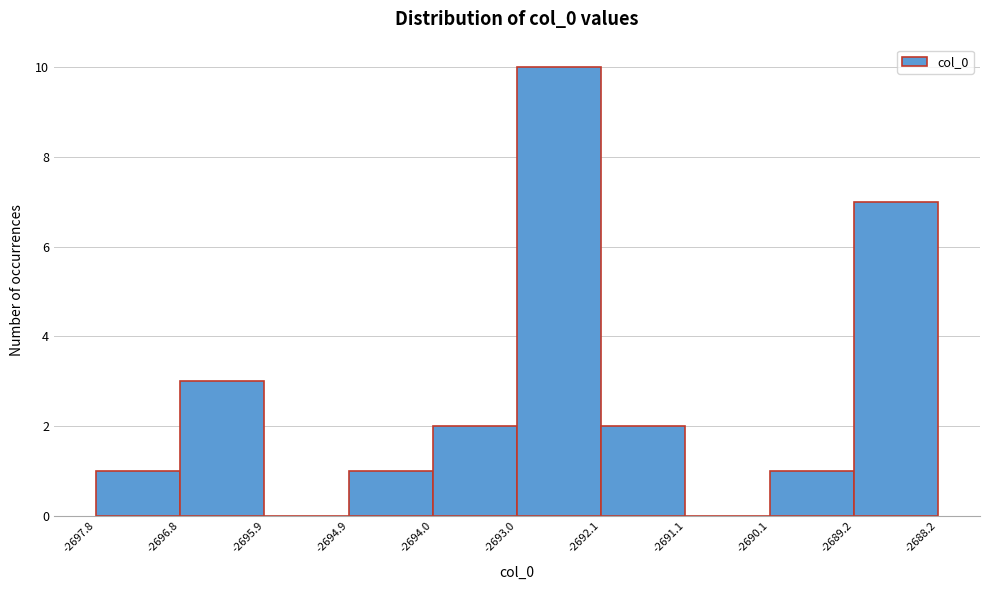

What is the height of the bar covering -2689.2 to -2688.2 on the x-axis? The values are not printed on the chart, so give them approximately, as read against the axis.

7